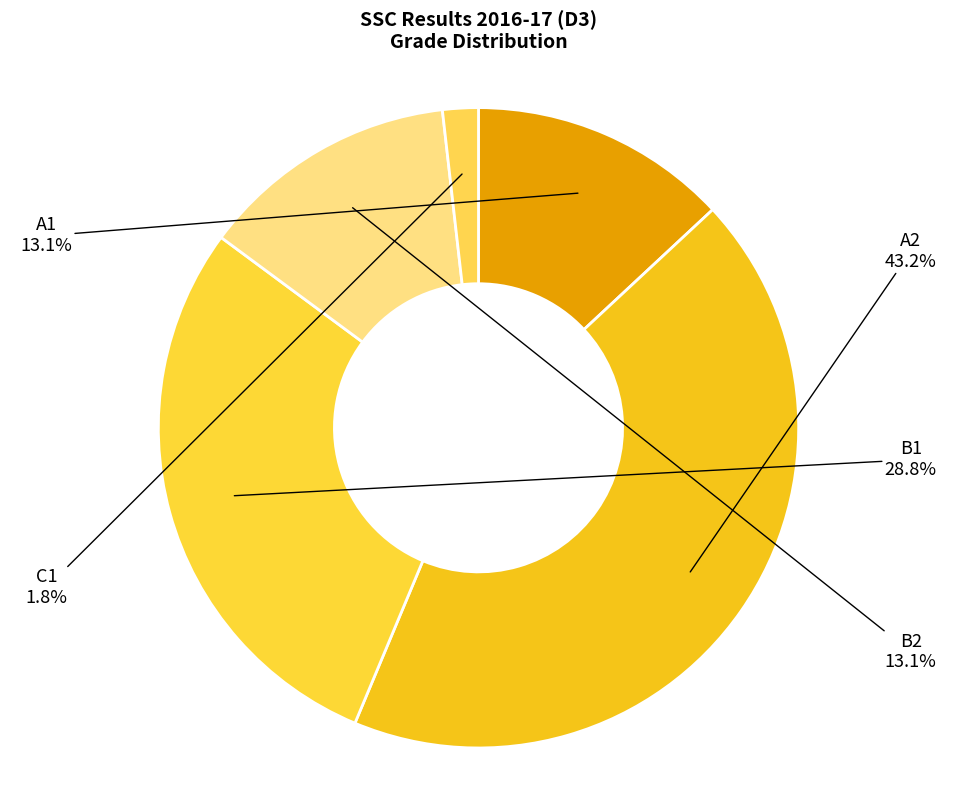

Is there any slice that represents more than half of the pie?

No